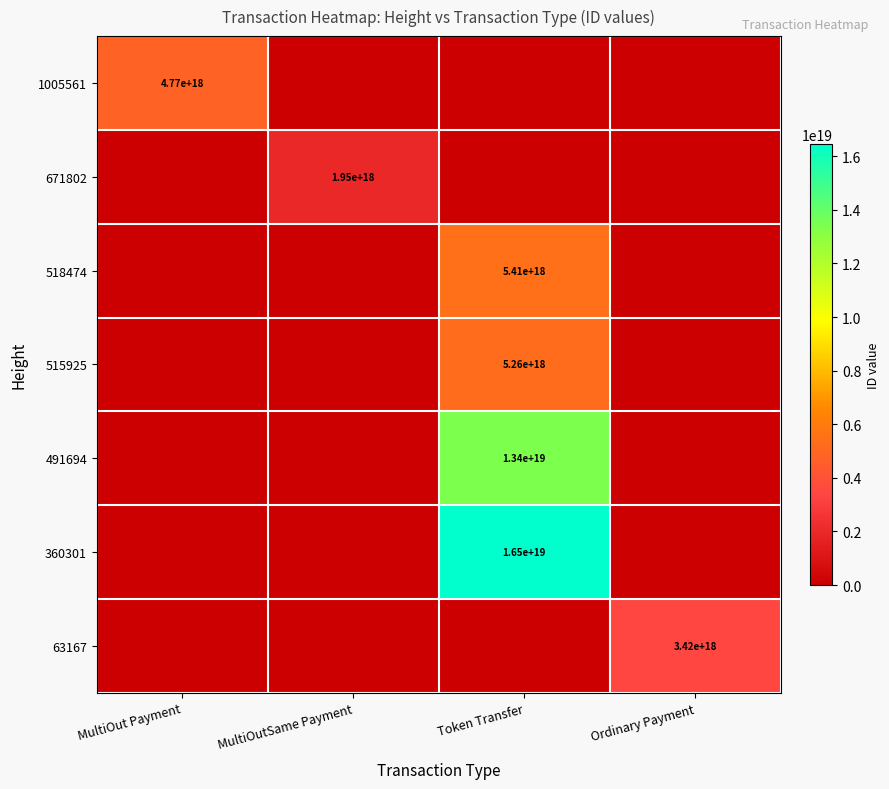

The value of 1005561 at MultiOut Payment is 4770000000000000000. True or false?

True